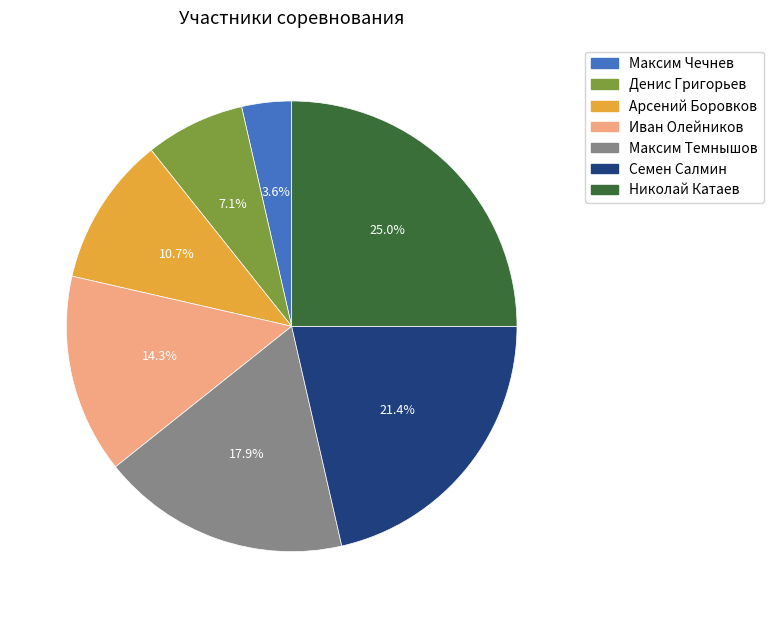

The Семен Салмин slice represents 21% of the pie. True or false?

True